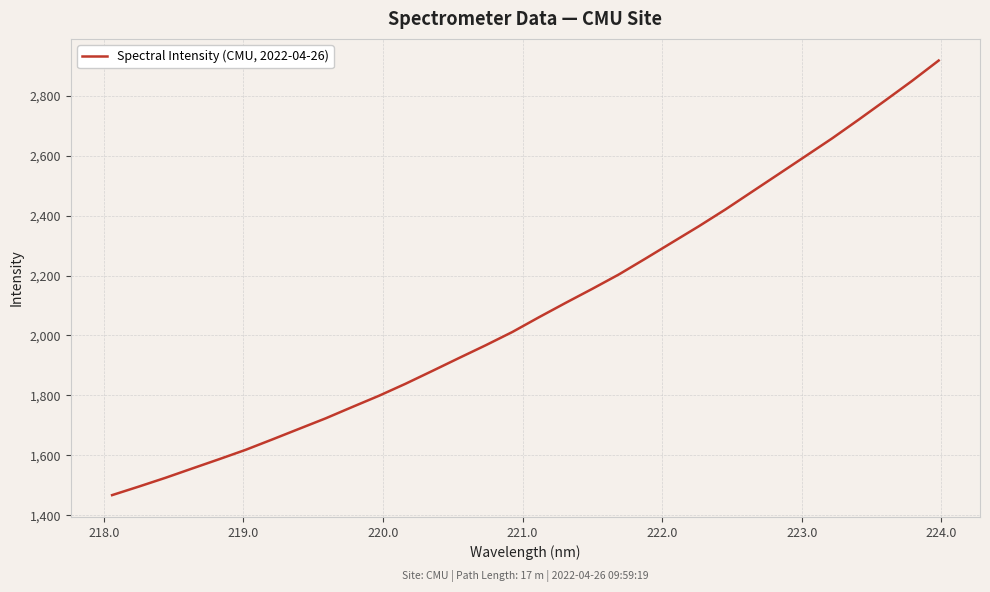

How many values are below 2060?

16